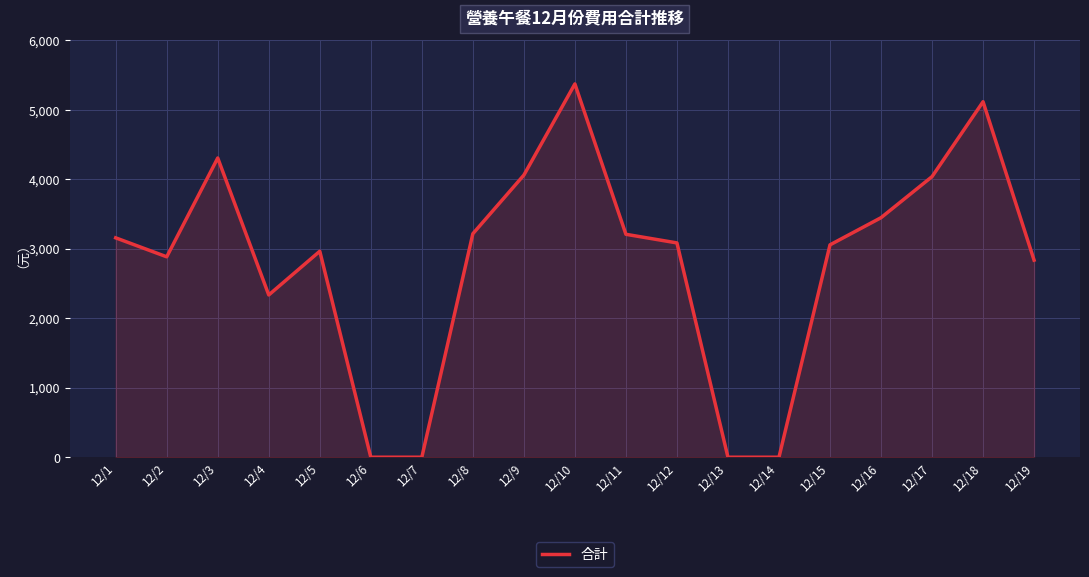

How many lines are shown in the chart?

1